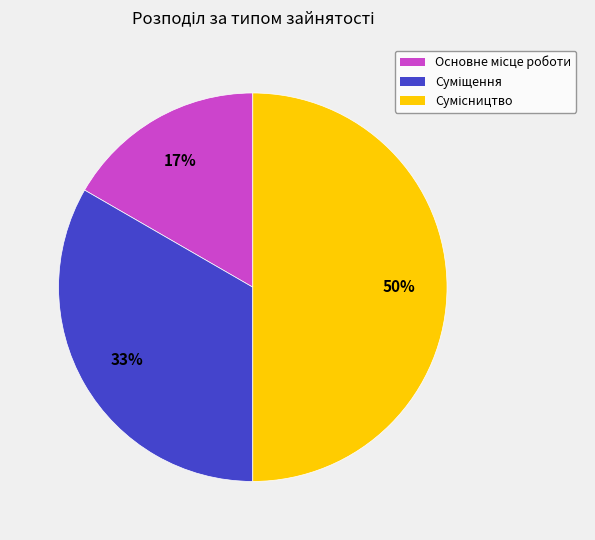

Count the number of slices in the pie.

3